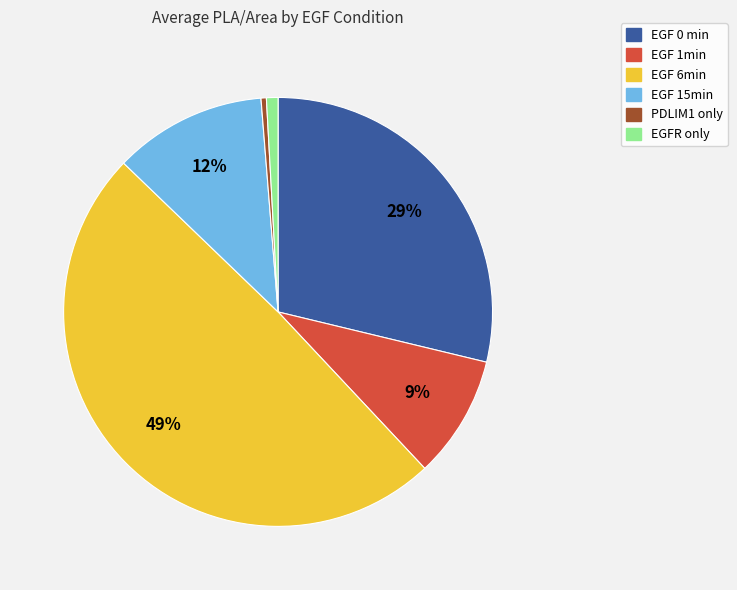

Which slice is the largest?

EGF 6min